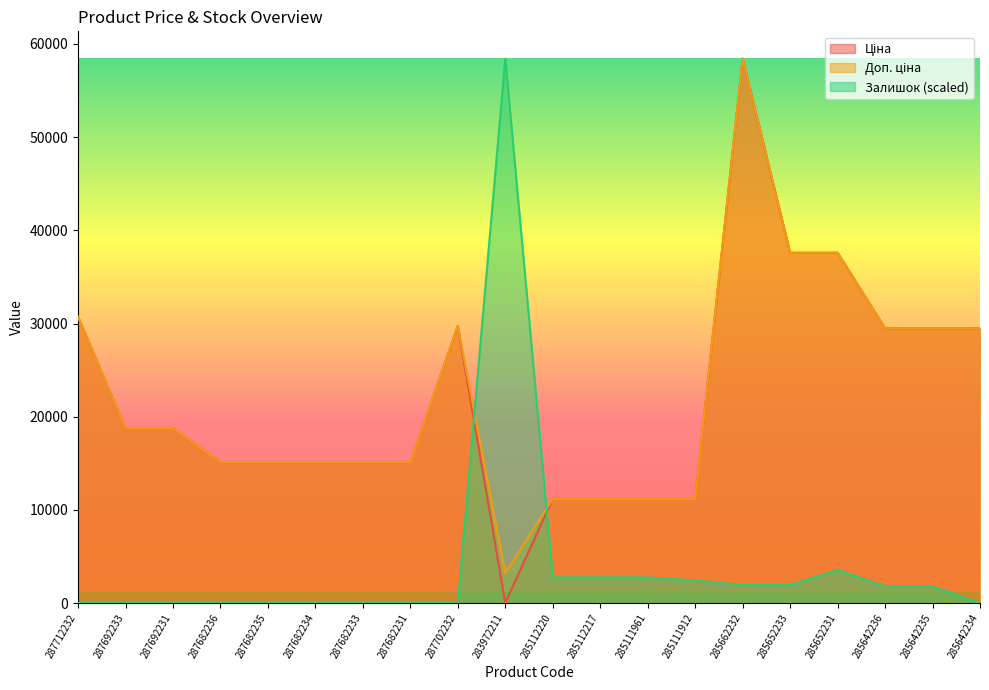

Reading left to right, list all the values displayed in this chart.

Ціна: 30717.1	18796.8	18796.8	15120.0	15120.0	15120.0	15120.0	15120.0	29747.2	32.0	11188.2	11188.2	11188.2	11188.2	58426.5	37593.6	37593.6	29491.5	29491.5	29491.5
Доп. ціна: 30717.1	18796.8	18796.8	15120.0	15120.0	15120.0	15120.0	15120.0	29747.2	3205.0	11188.2	11188.2	11188.2	11188.2	58426.5	37593.6	37593.6	29491.5	29491.5	29491.5
Залишок: 0.0	0.0	0.0	0.0	0.0	0.0	0.0	0.0	0.0	58426.5	2759.0	2759.0	2759.0	2434.4	1947.6	1947.6	3570.5	1785.3	1785.3	0.0